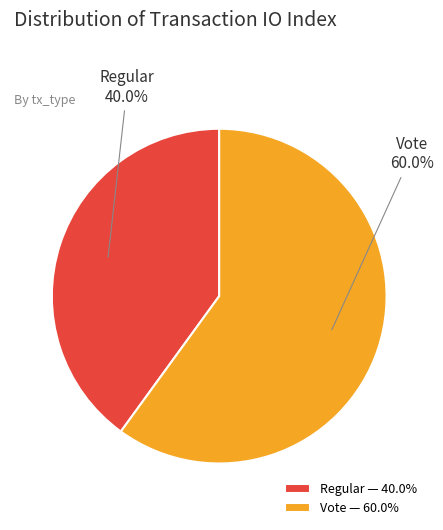

Between Vote and Regular, which is larger?

Vote